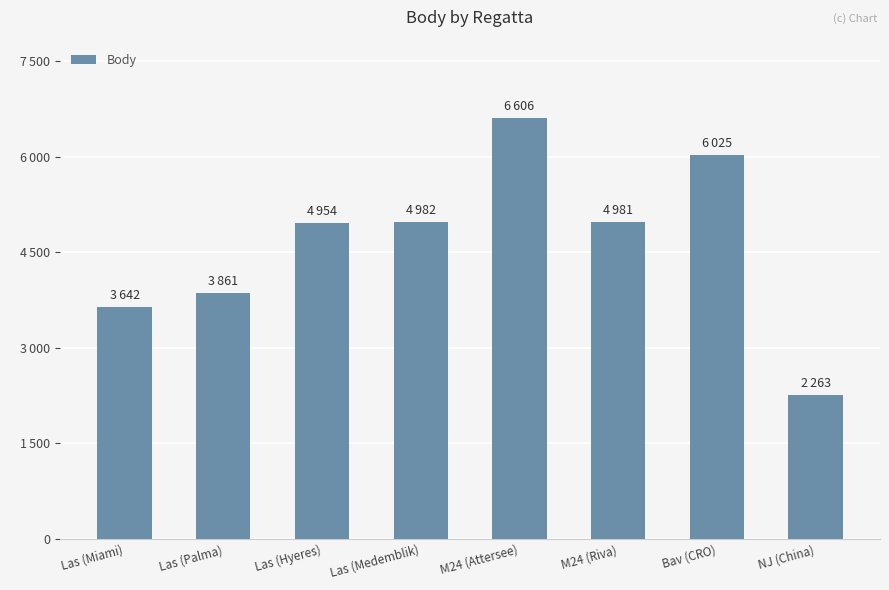

What is the average value?

4664